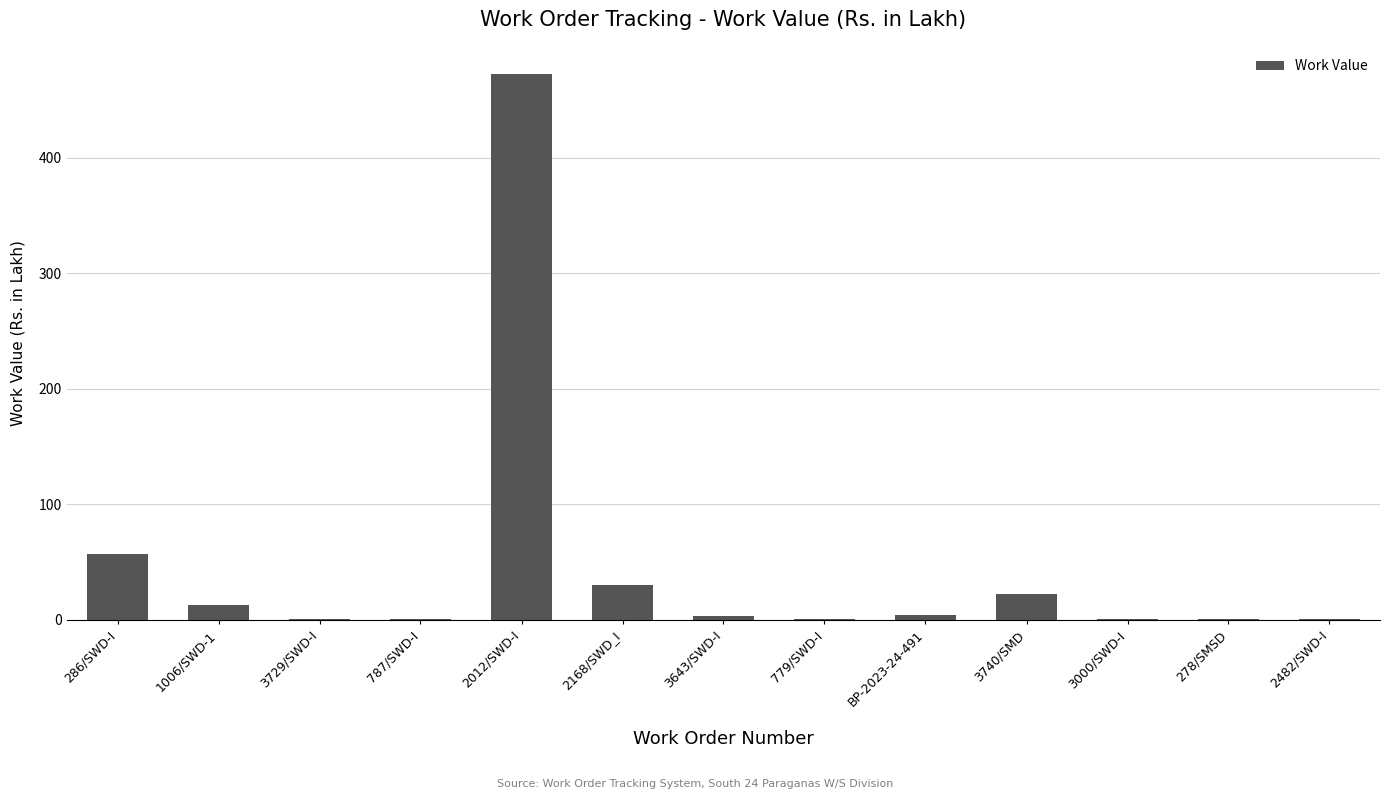

The value at 3740/SMD is 22.4. True or false?

True